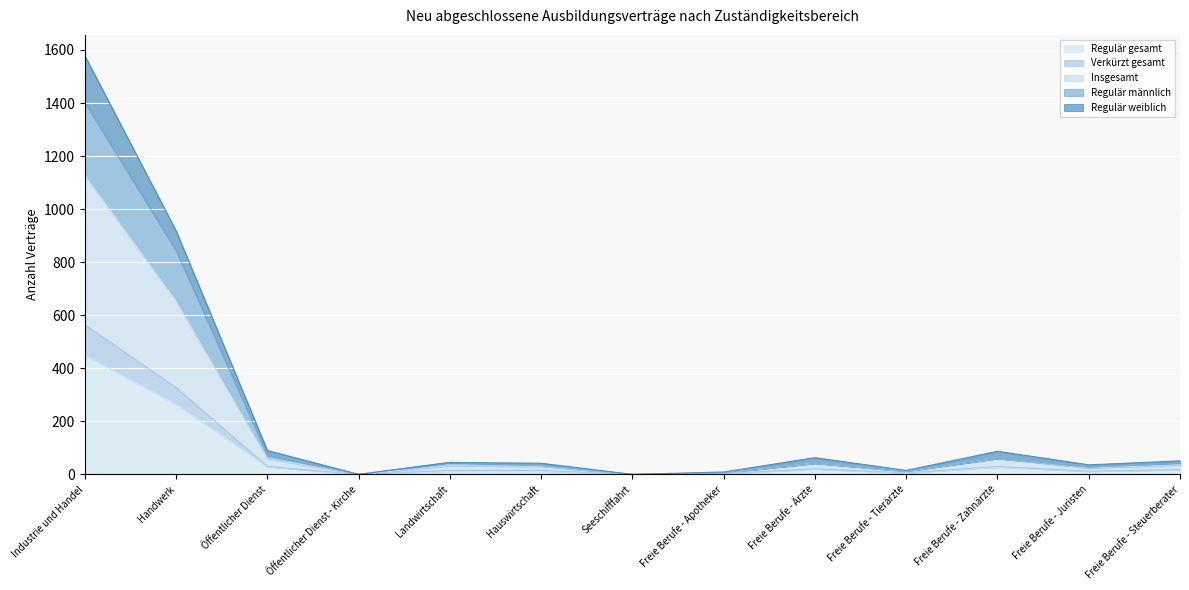

At which category does Regulär gesamt reach its first local valley?

Öffentlicher Dienst - Kirche